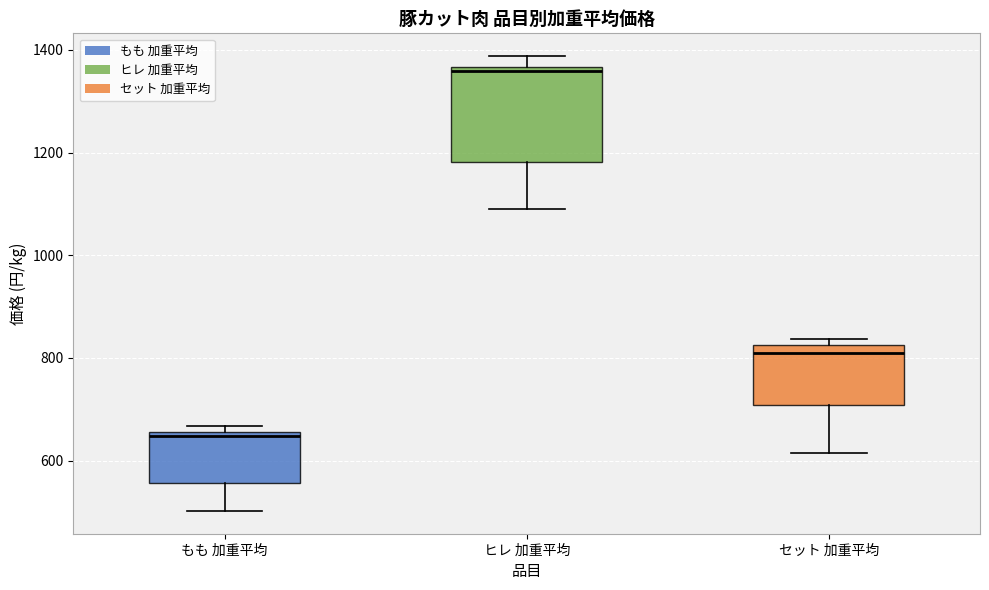

Which box has the highest median line?

ヒレ 加重平均